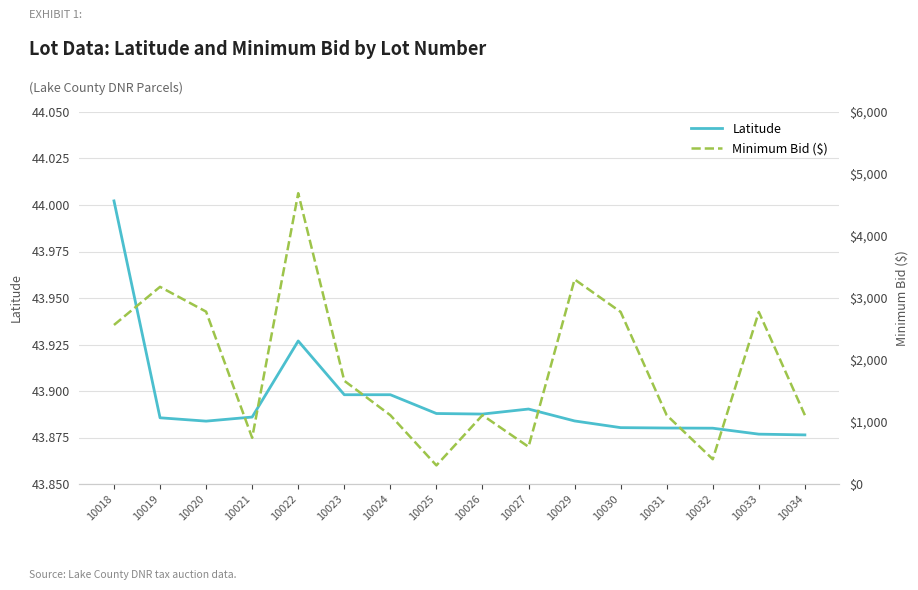

What is the value of the Minimum Bid ($) point at the 11th from the left?

3300.0